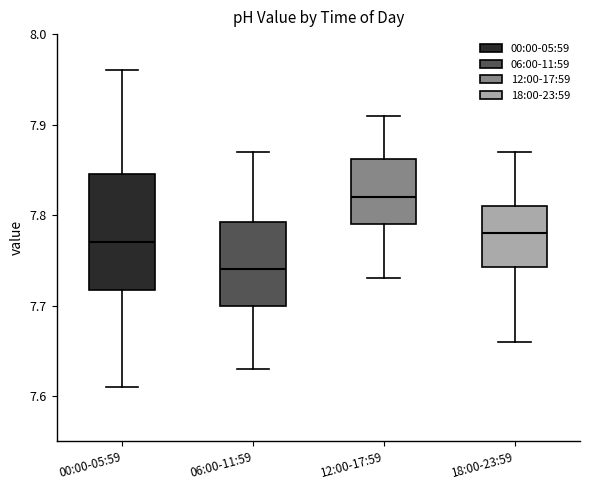

Reading left to right, transcribe this box plot: for each box, give where its median line is, the range the box spans, and where its two whiskers end, as read against the y-axis. The values are not printed on the chart, so give them approximately, as read against the axis.

00:00-05:59: median 7.77, box 7.72 to 7.85, whiskers 7.61 to 7.96
06:00-11:59: median 7.74, box 7.70 to 7.79, whiskers 7.63 to 7.87
12:00-17:59: median 7.82, box 7.79 to 7.86, whiskers 7.73 to 7.91
18:00-23:59: median 7.78, box 7.74 to 7.81, whiskers 7.66 to 7.87